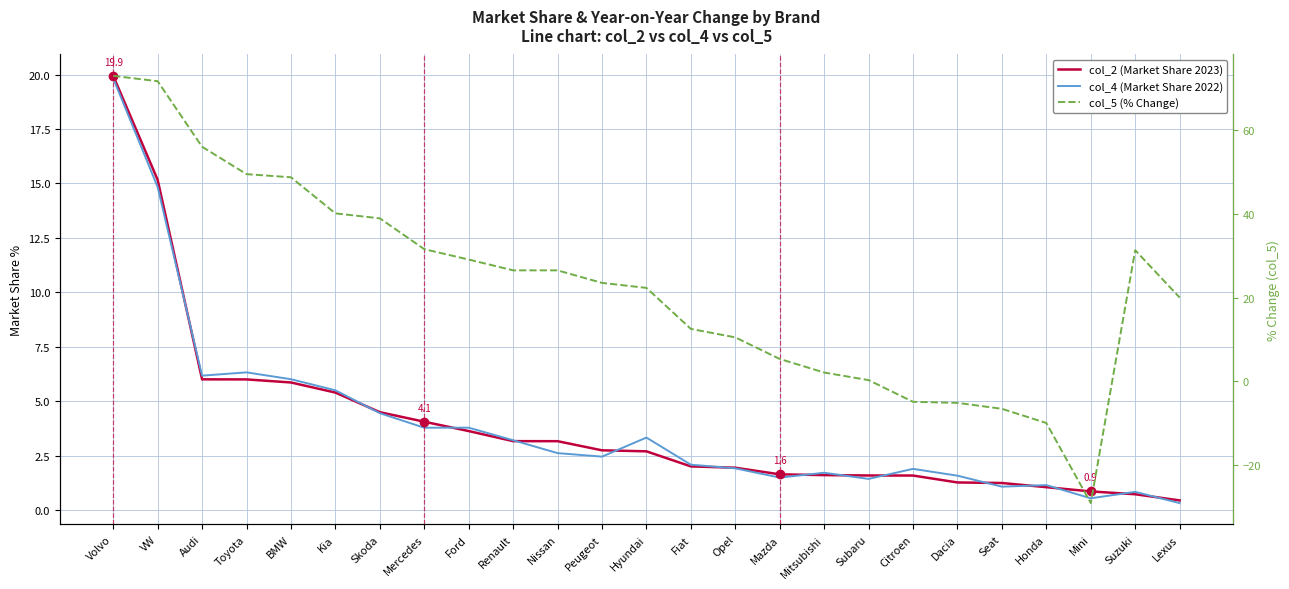

True or false: col_4 (Market Share 2022) and col_5 (% Change) cross at least once.

True